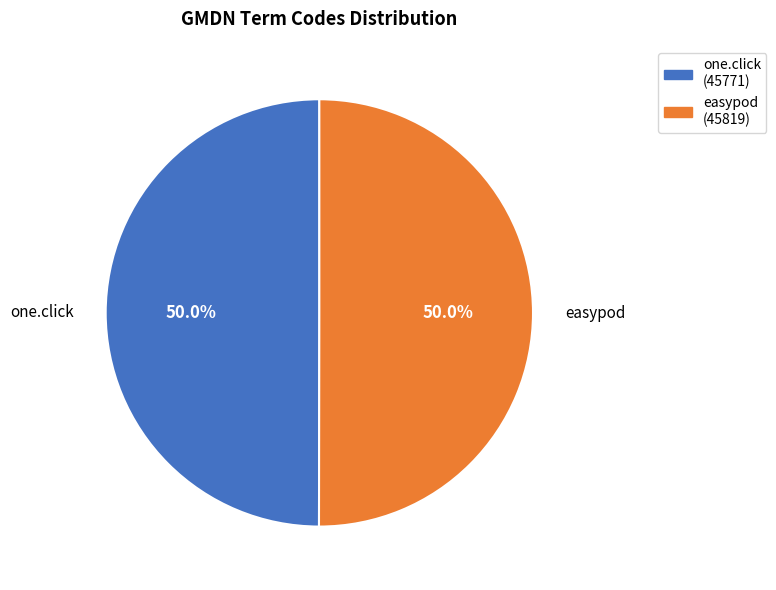

How many slices are in this pie chart?

2